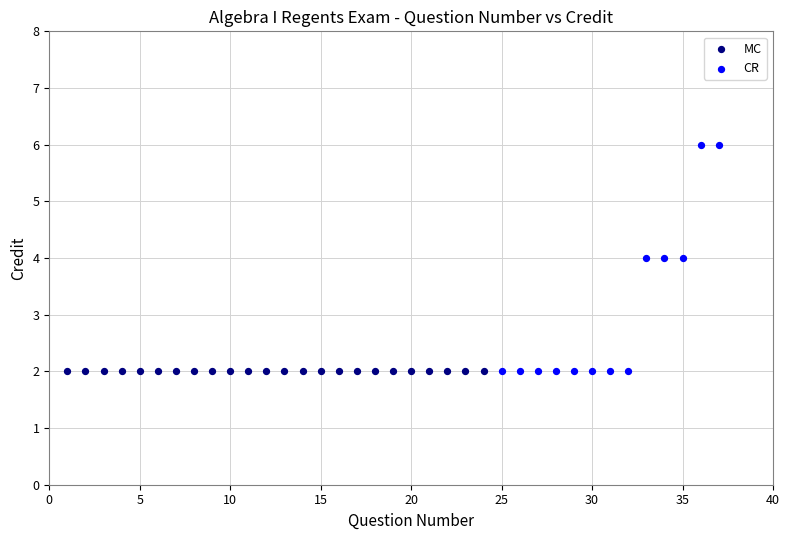

Which series reaches the maximum Y coordinate?

CR